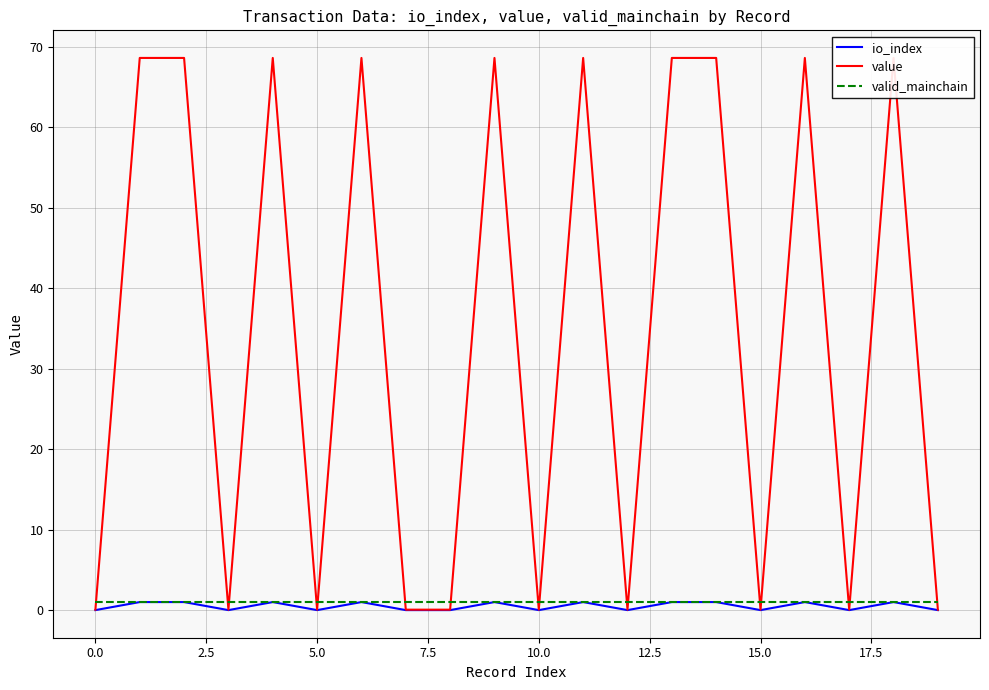

True or false: io_index has a value of 0 at 5.0.

True